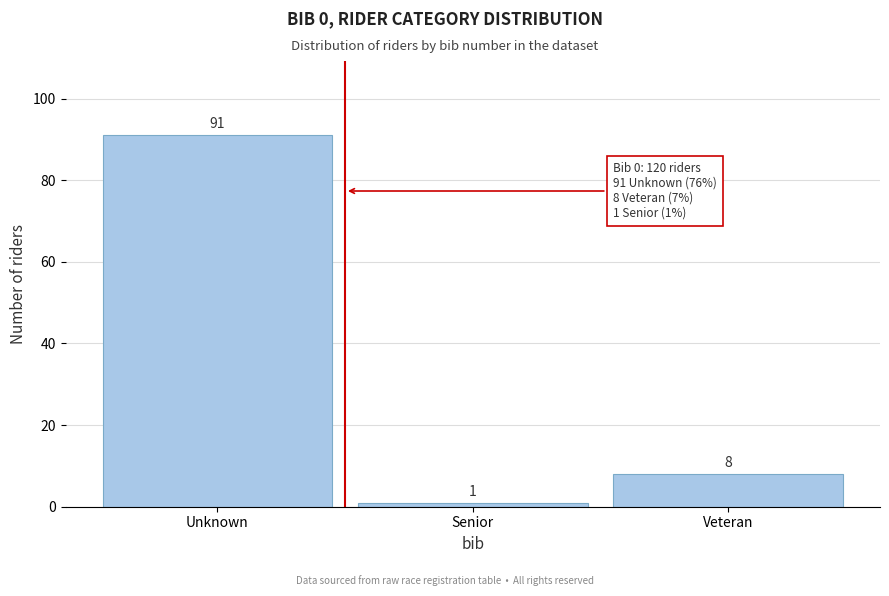

Reading left to right, what are all the values shown in this chart?

91	1	8